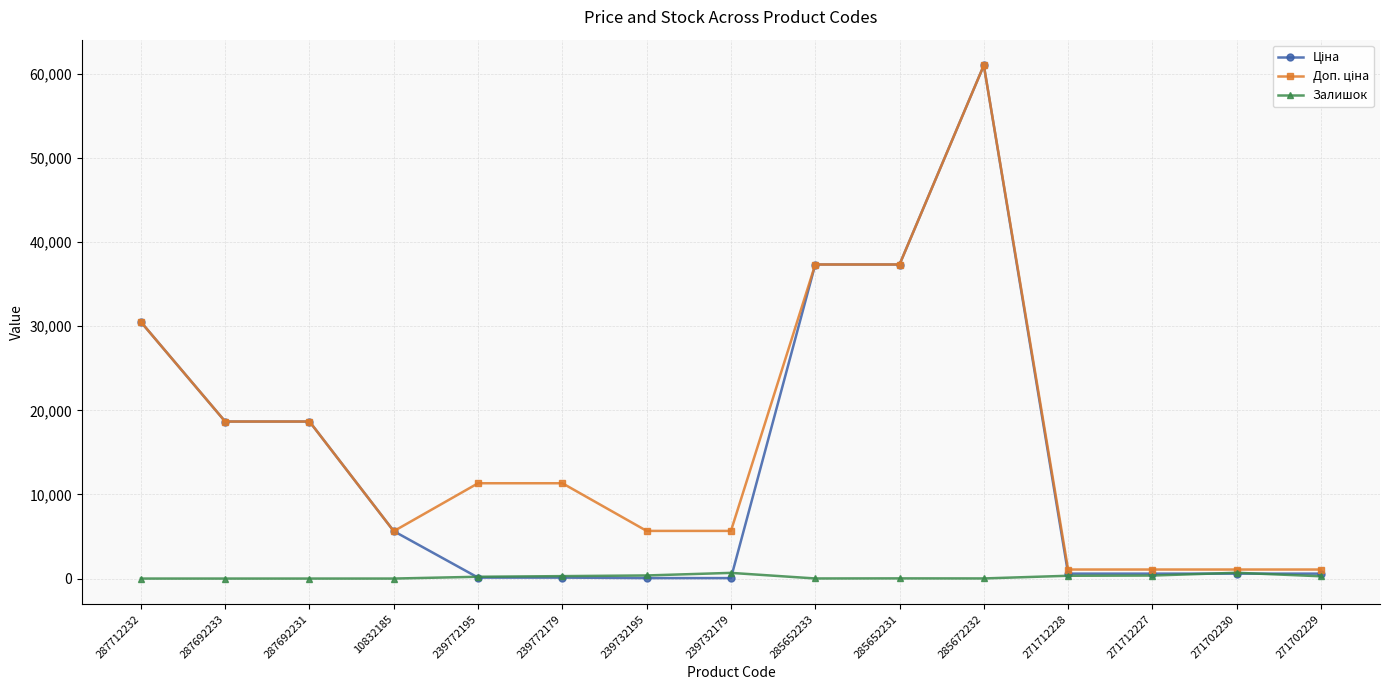

True or false: Залишок has more than 2 interior local peaks.

True